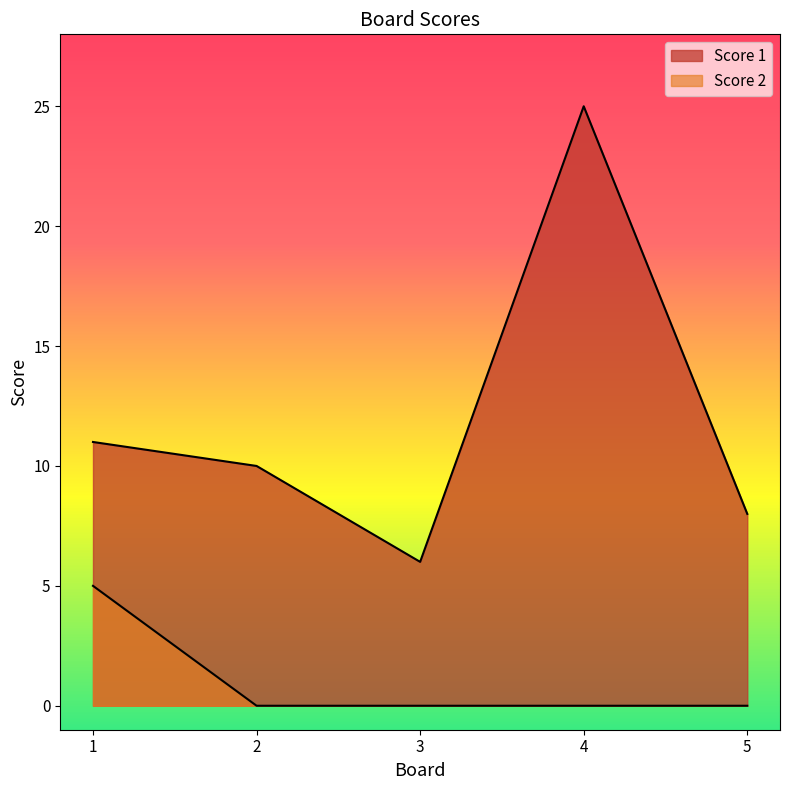

Where is Score 2 nearest to the value 2?

2